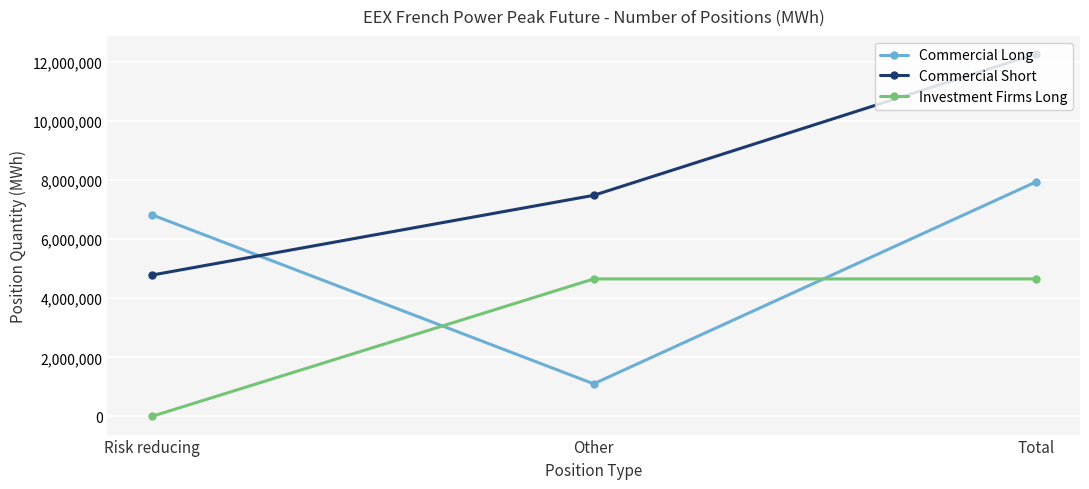

Which category has the lowest value across all series?

Risk reducing